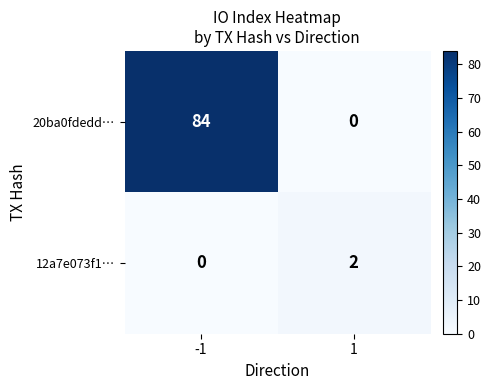

Reading left to right, what are all the values shown in this chart?

20ba0fdedd…: -1=84	1=0
12a7e073f1…: -1=0	1=2